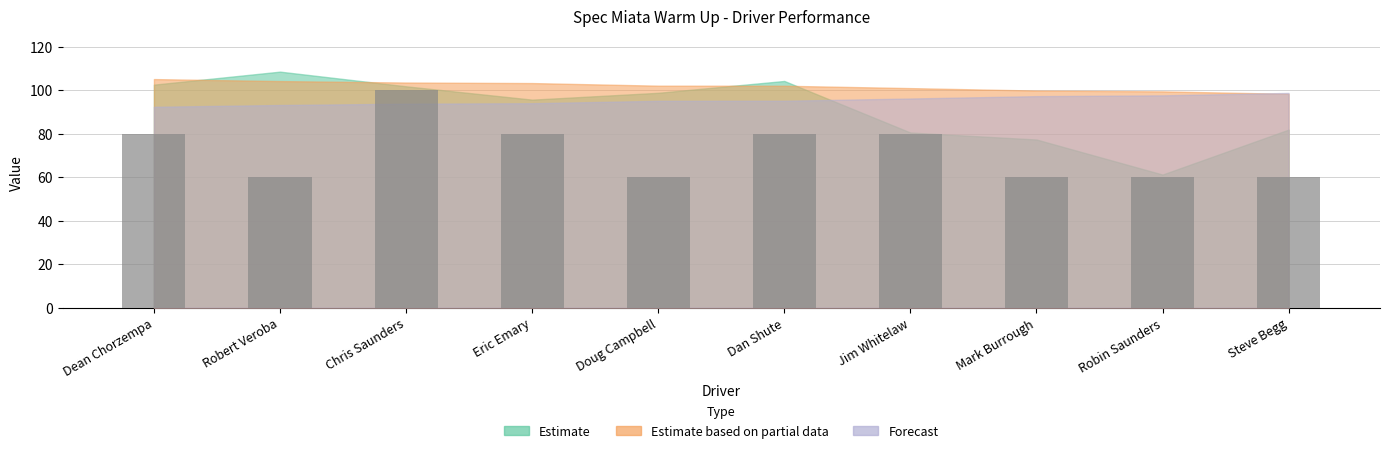

Reading left to right, what are all the values shown in this chart?

Dean Chorzempa=80	Robert Veroba=60	Chris Saunders=100	Eric Emary=80	Doug Campbell=60	Dan Shute=80	Jim Whitelaw=80	Mark Burrough=60	Robin Saunders=60	Steve Begg=60